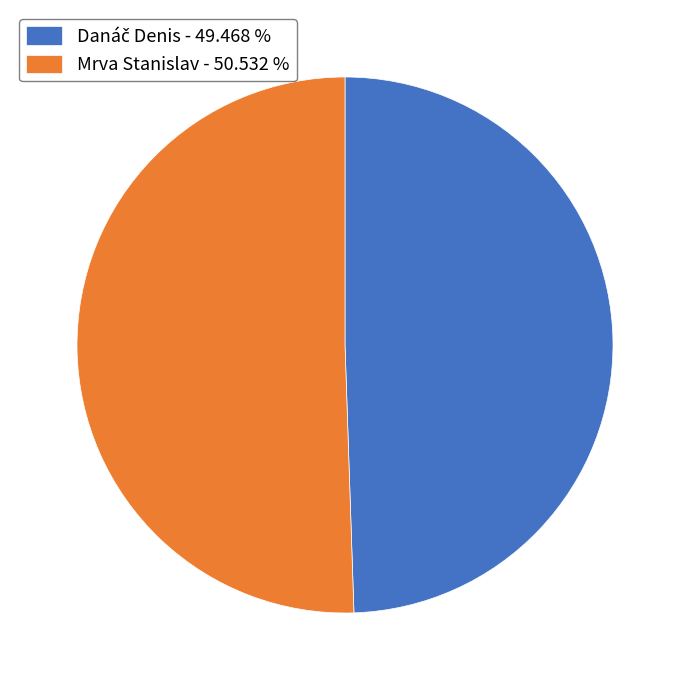

What is the ratio of the value at Mrva Stanislav to the value at Danáč Denis?

1.0